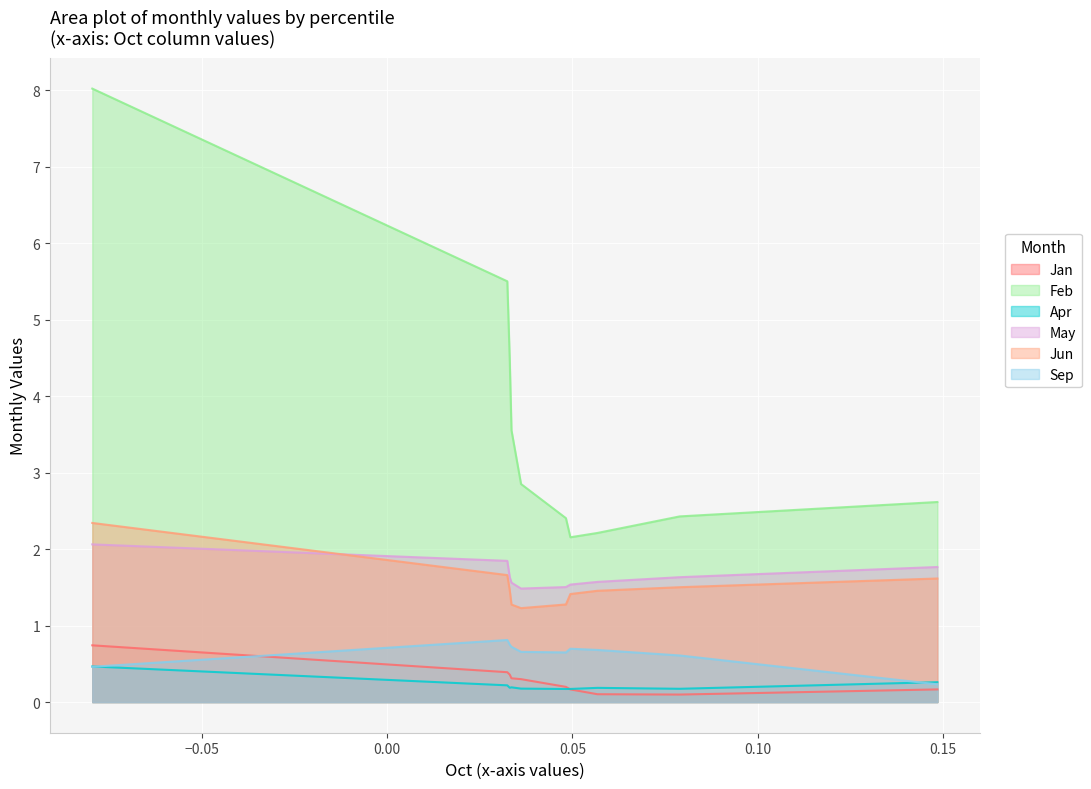

What is the value of the Feb point at the 4th from the left?

3.6